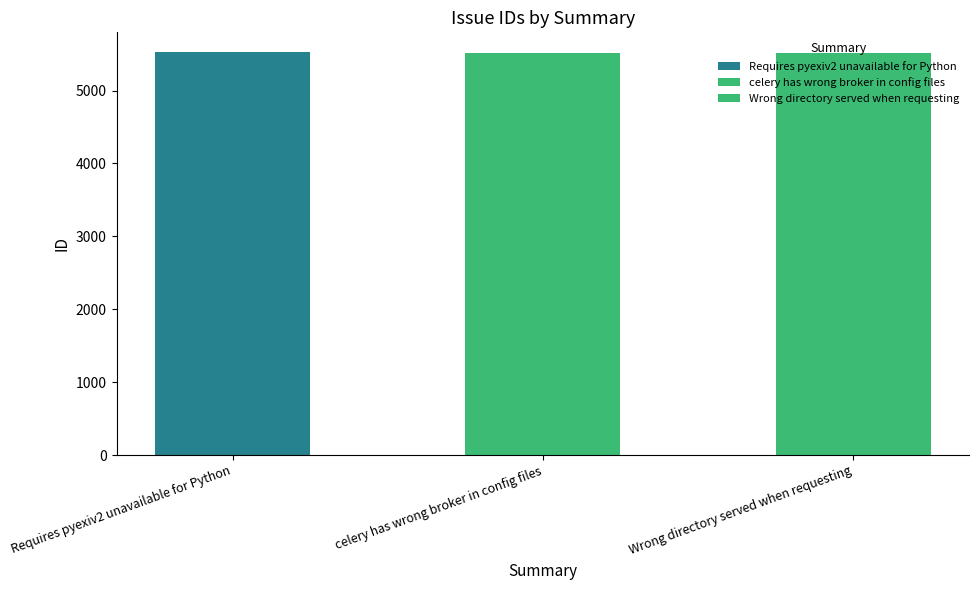

What is the ratio of the value at celery has wrong broker in config files to the value at Requires pyexiv2 unavailable for Python?

1.0